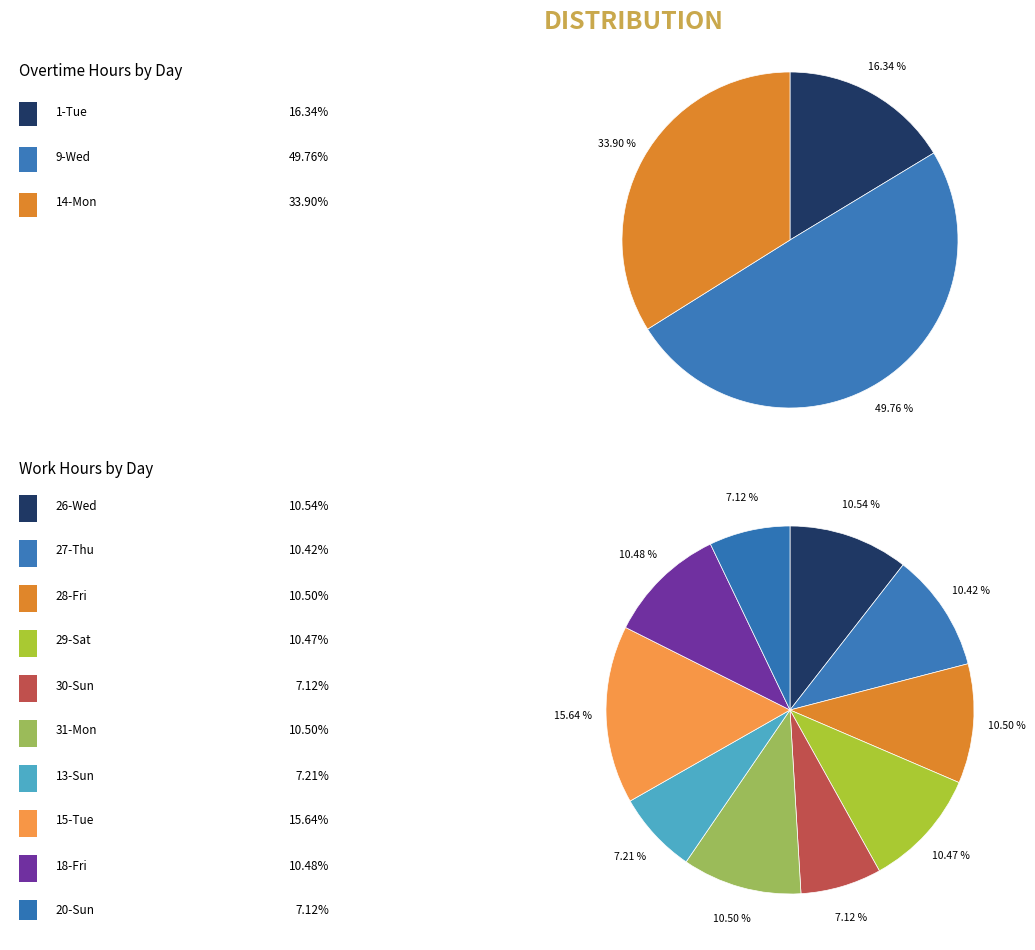

The 9-Wed slice represents 50% of the pie. True or false?

True